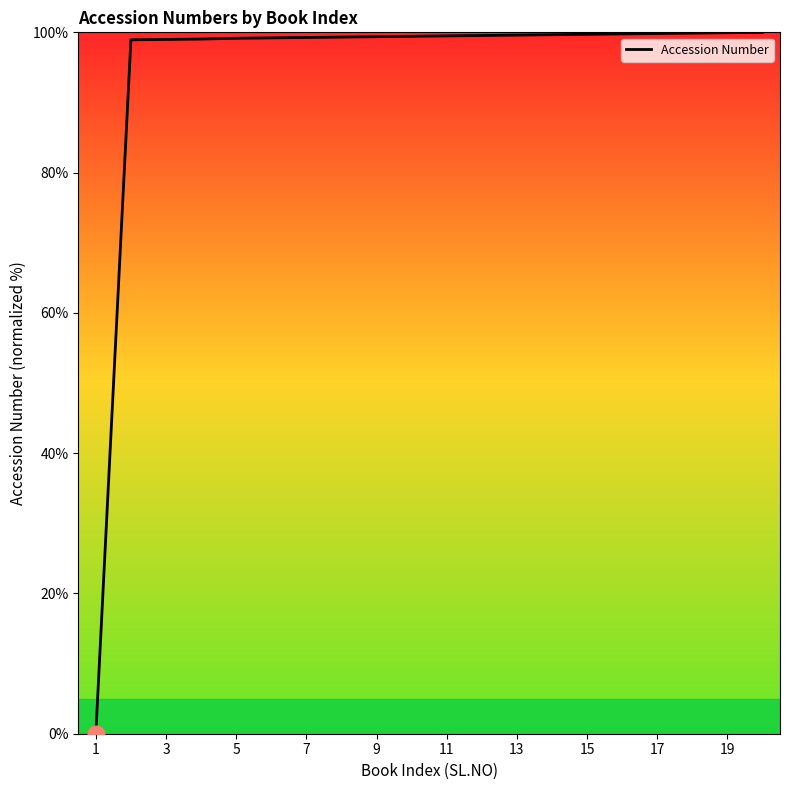

What is the difference between the maximum and minimum values?

100.0